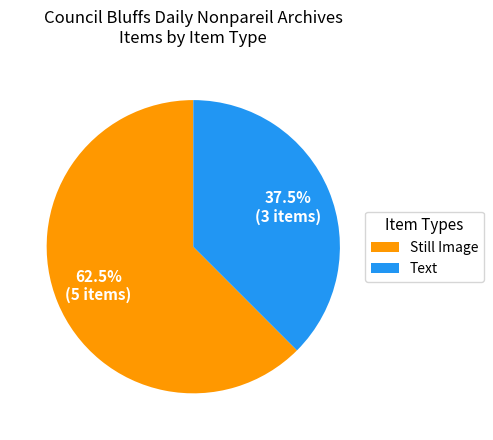

Approximately how many times larger is the value at Still Image compared to Text?

1.7